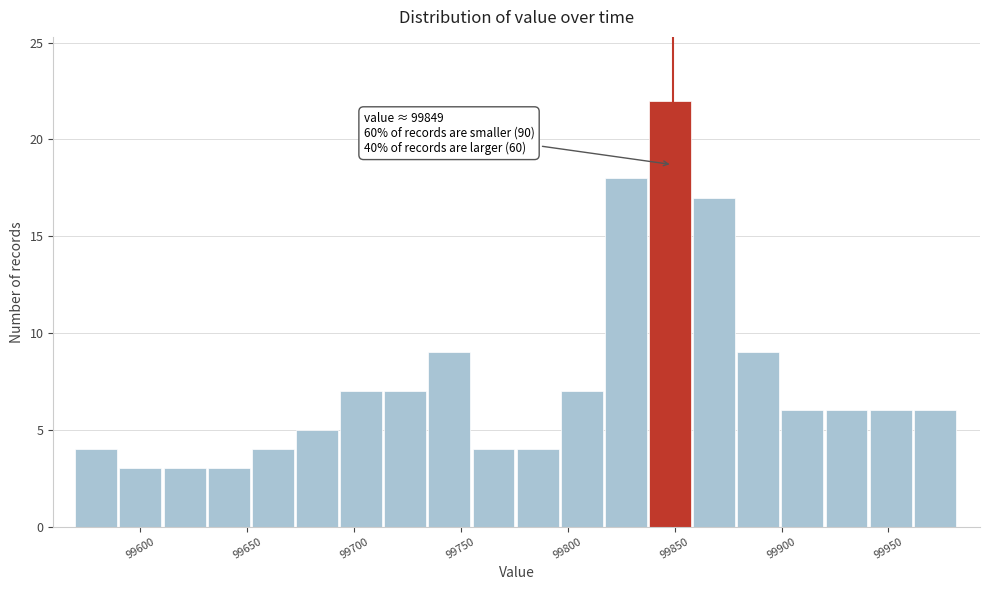

Over which range of the x-axis is the bar tallest?

99840 to 99860